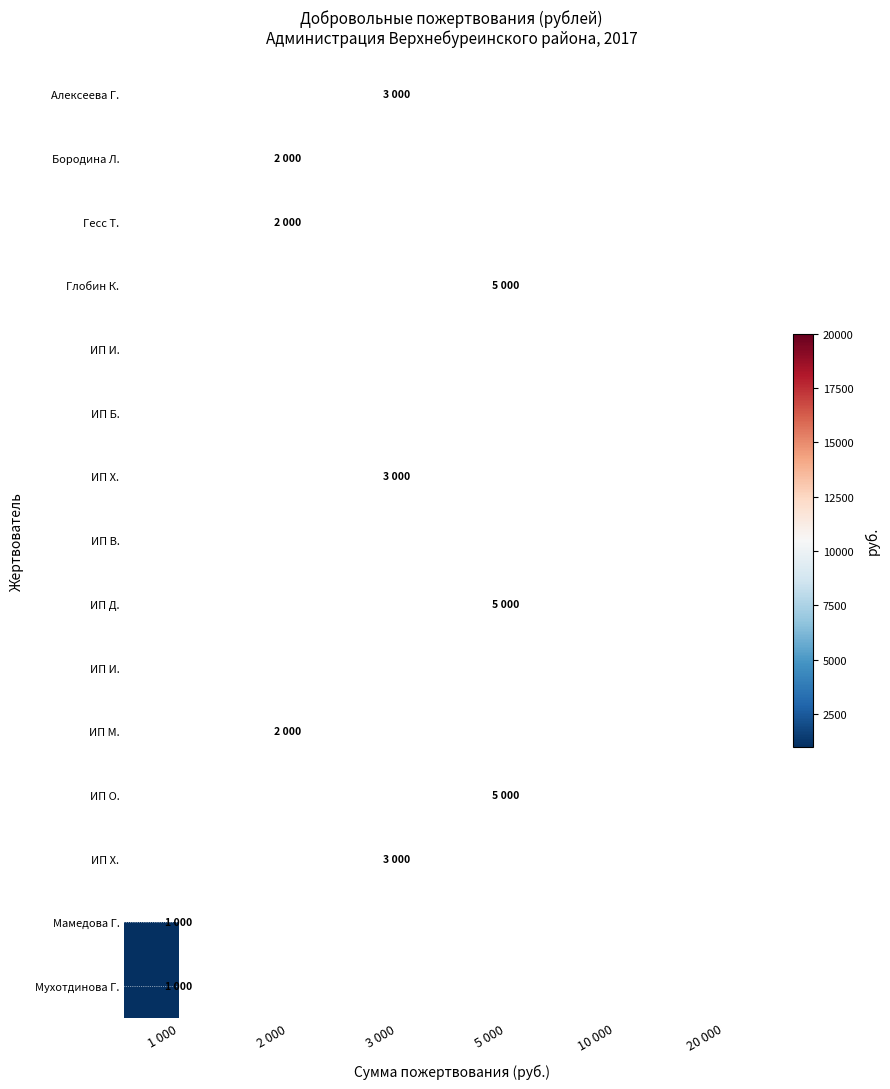

Count the number of categories in the chart.

6